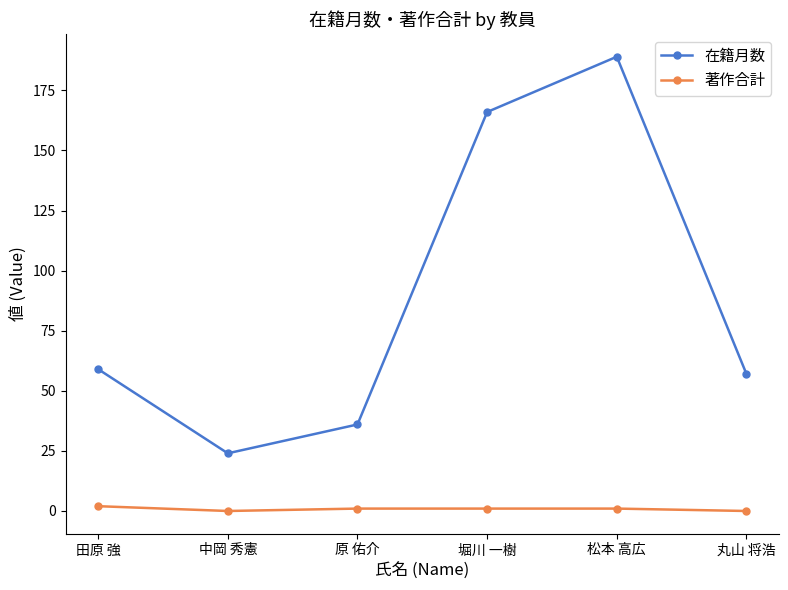

Between 田原 強 and 原 佑介, which series saw the biggest shift?

在籍月数